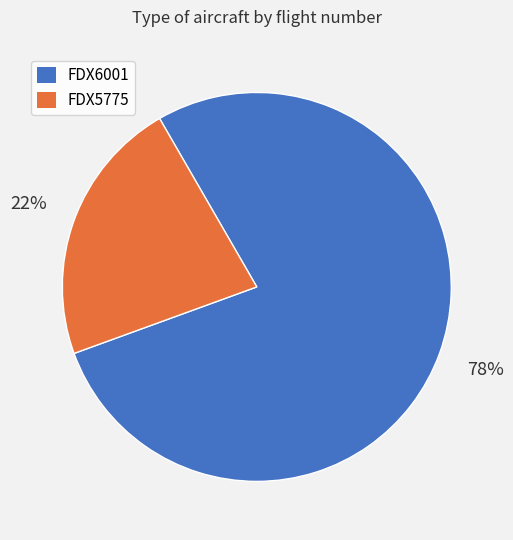

Is the sum of FDX6001 and FDX5775 greater than half?

Yes